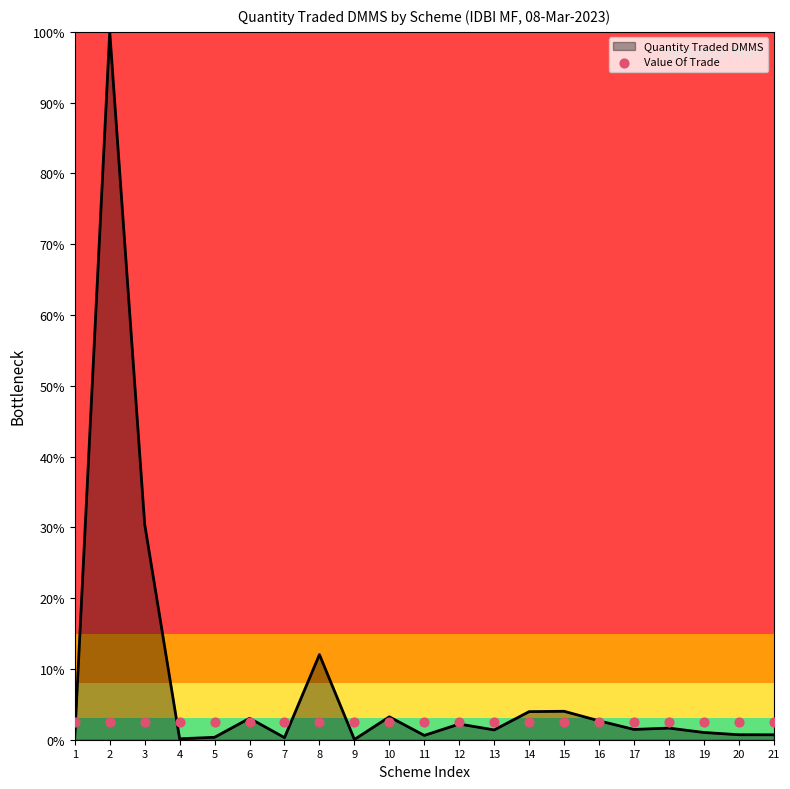

The value of Quantity Traded DMMS at 2 is 137.2. True or false?

False